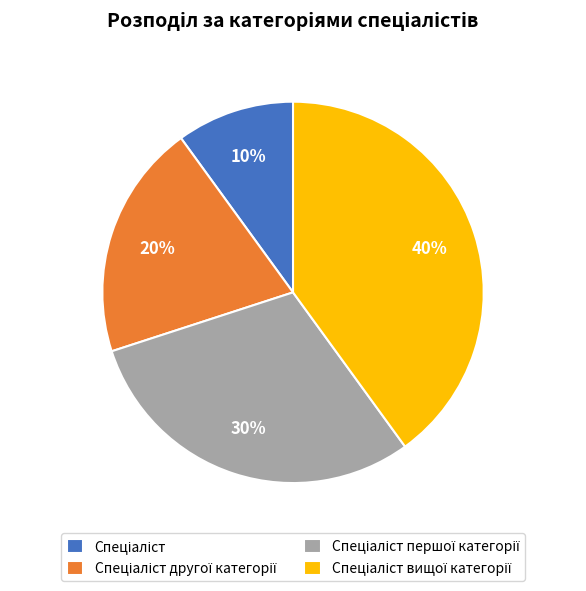

To the nearest percent, what is the average slice percentage?

25%